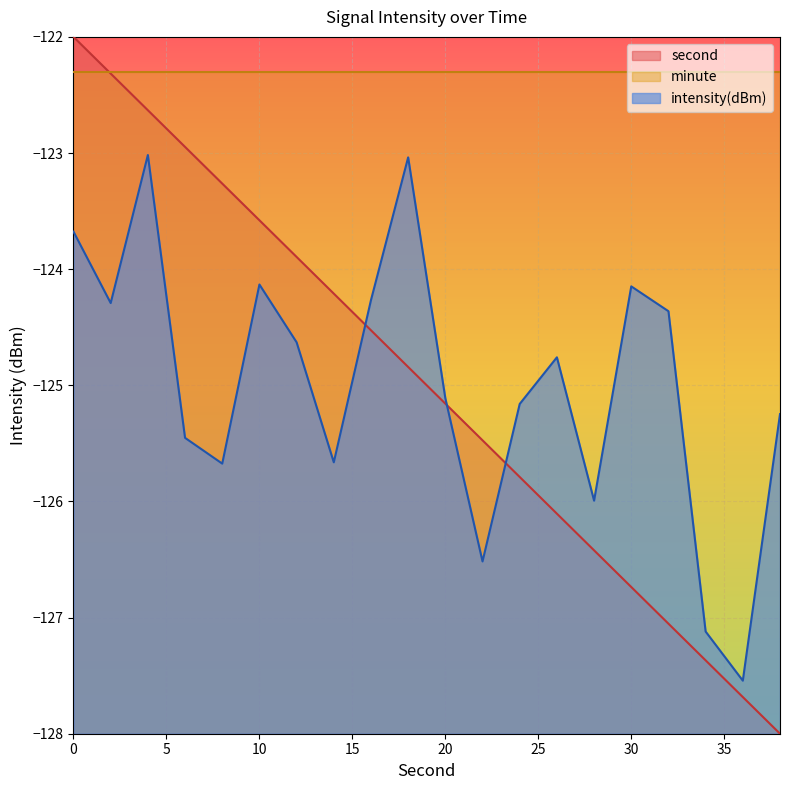

Where is intensity(dBm) nearest to the value -125?

20